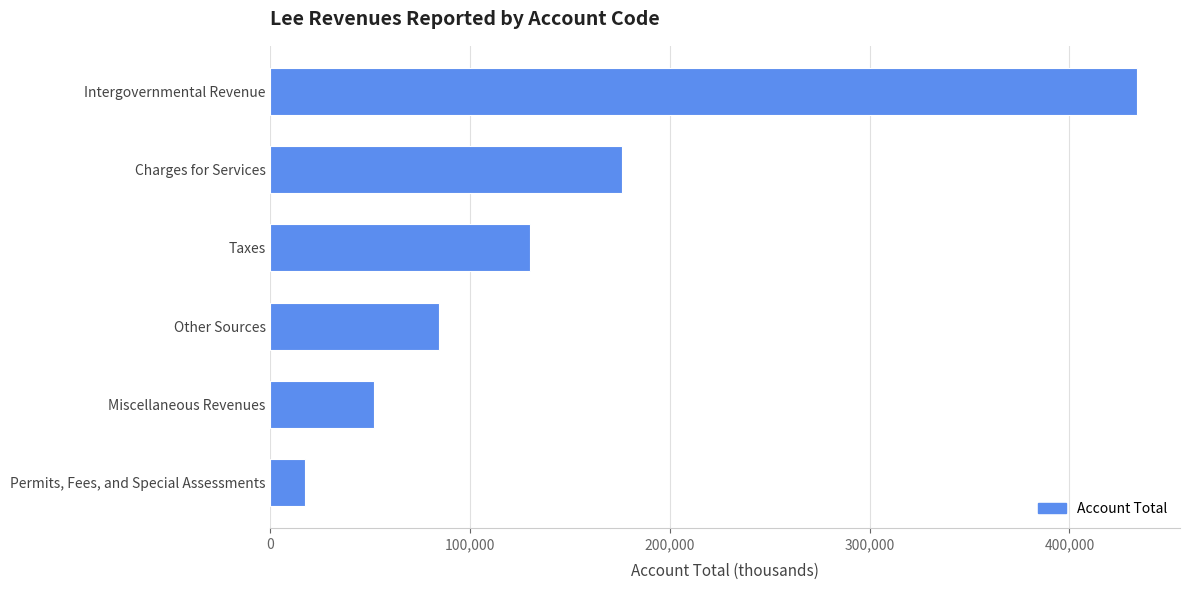

List the labels in order of value, largest first.

Intergovernmental Revenue, Charges for Services, Taxes, Other Sources, Miscellaneous Revenues, Permits, Fees, and Special Assessments